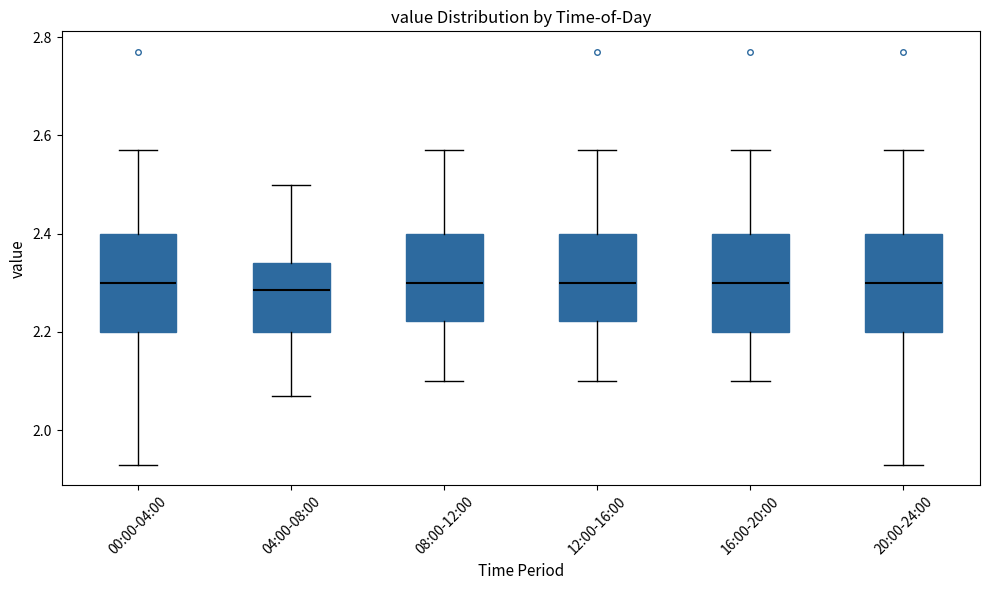

Reading left to right, read every box against the y-axis: the position of its median line, the range the box covers, and the ends of its whiskers. The values are not printed on the chart, so give them approximately, as read against the axis.

00:00-04:00: median 2.30, box 2.20 to 2.40, whiskers 1.94 to 2.58
04:00-08:00: median 2.28, box 2.20 to 2.34, whiskers 2.08 to 2.50
08:00-12:00: median 2.30, box 2.22 to 2.40, whiskers 2.10 to 2.58
12:00-16:00: median 2.30, box 2.22 to 2.40, whiskers 2.10 to 2.58
16:00-20:00: median 2.30, box 2.20 to 2.40, whiskers 2.10 to 2.58
20:00-24:00: median 2.30, box 2.20 to 2.40, whiskers 1.94 to 2.58